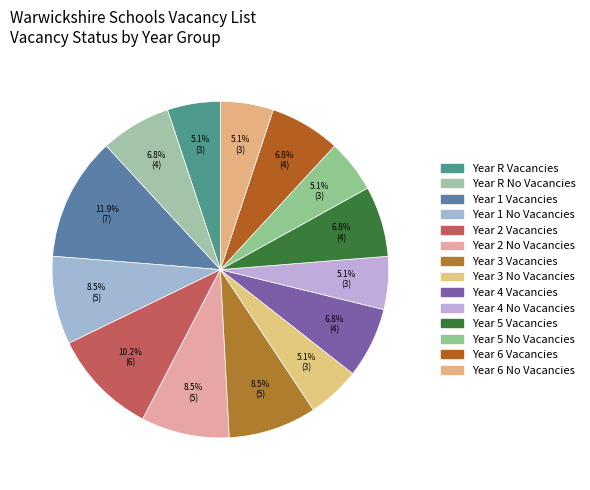

Count the number of slices in the pie.

14